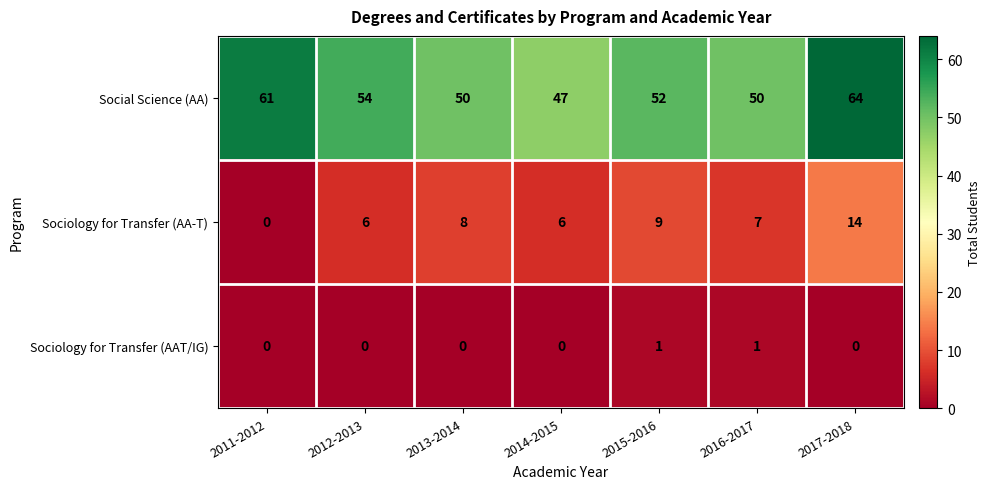

What is the total value across all series at 2013-2014?

58